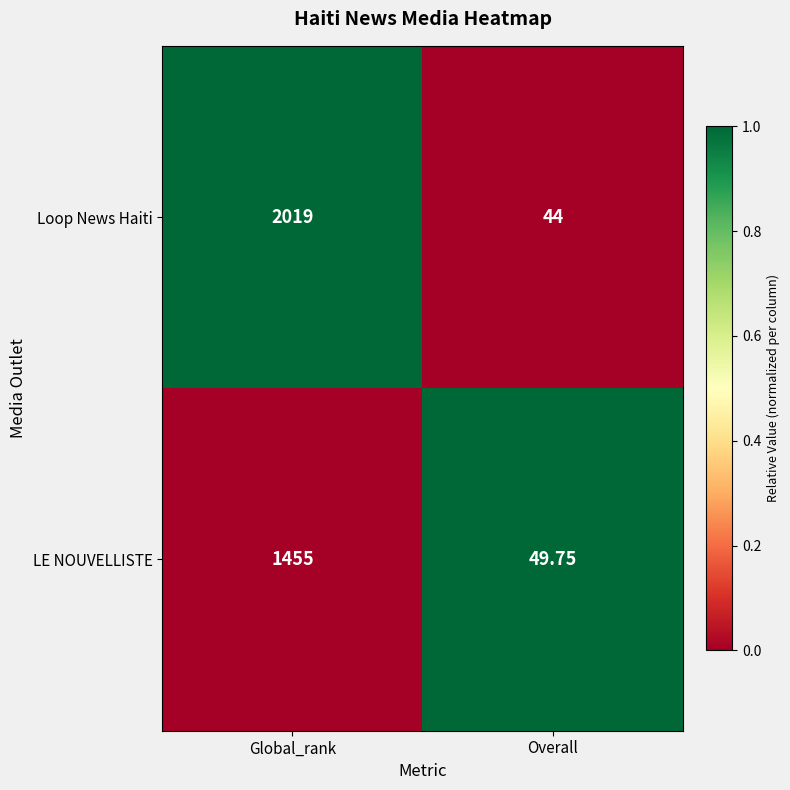

How many series are shown in this chart?

2